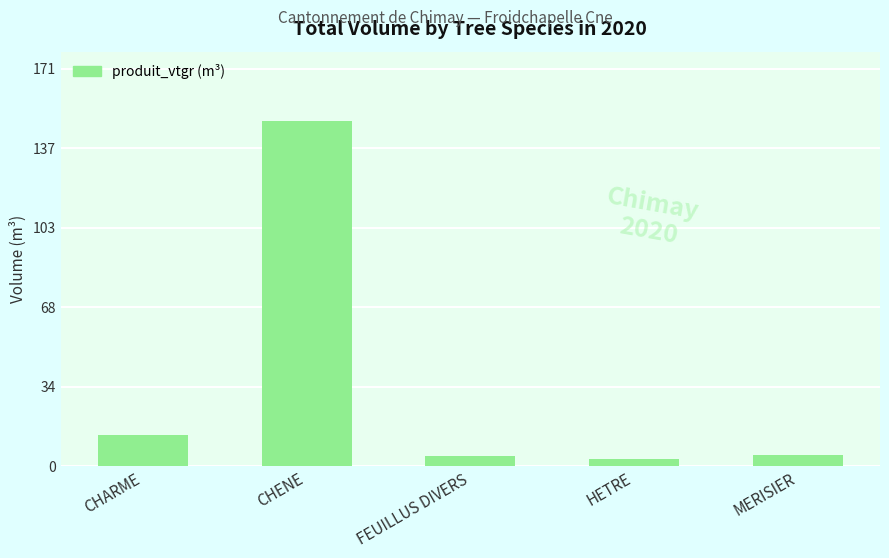

What value does the data have at HETRE?

2.9